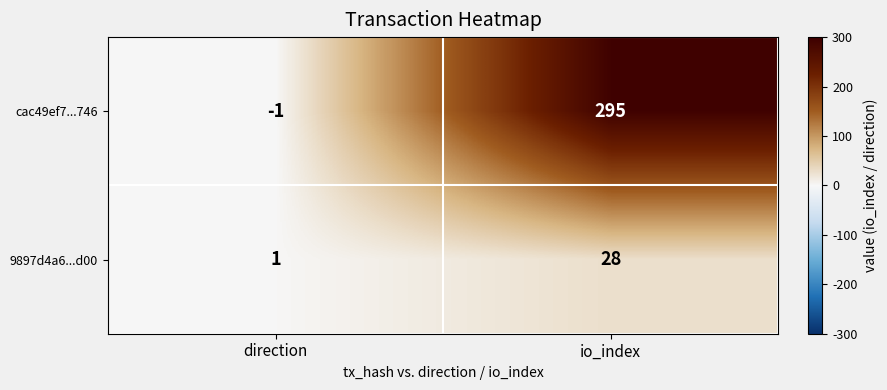

At direction, list the series in order from largest to smallest.

9897d4a6...d00, cac49ef7...746